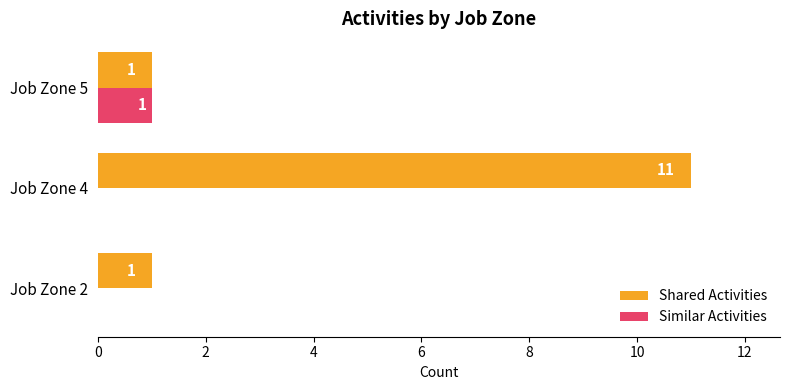

Which series has the widest spread of values?

Shared Activities